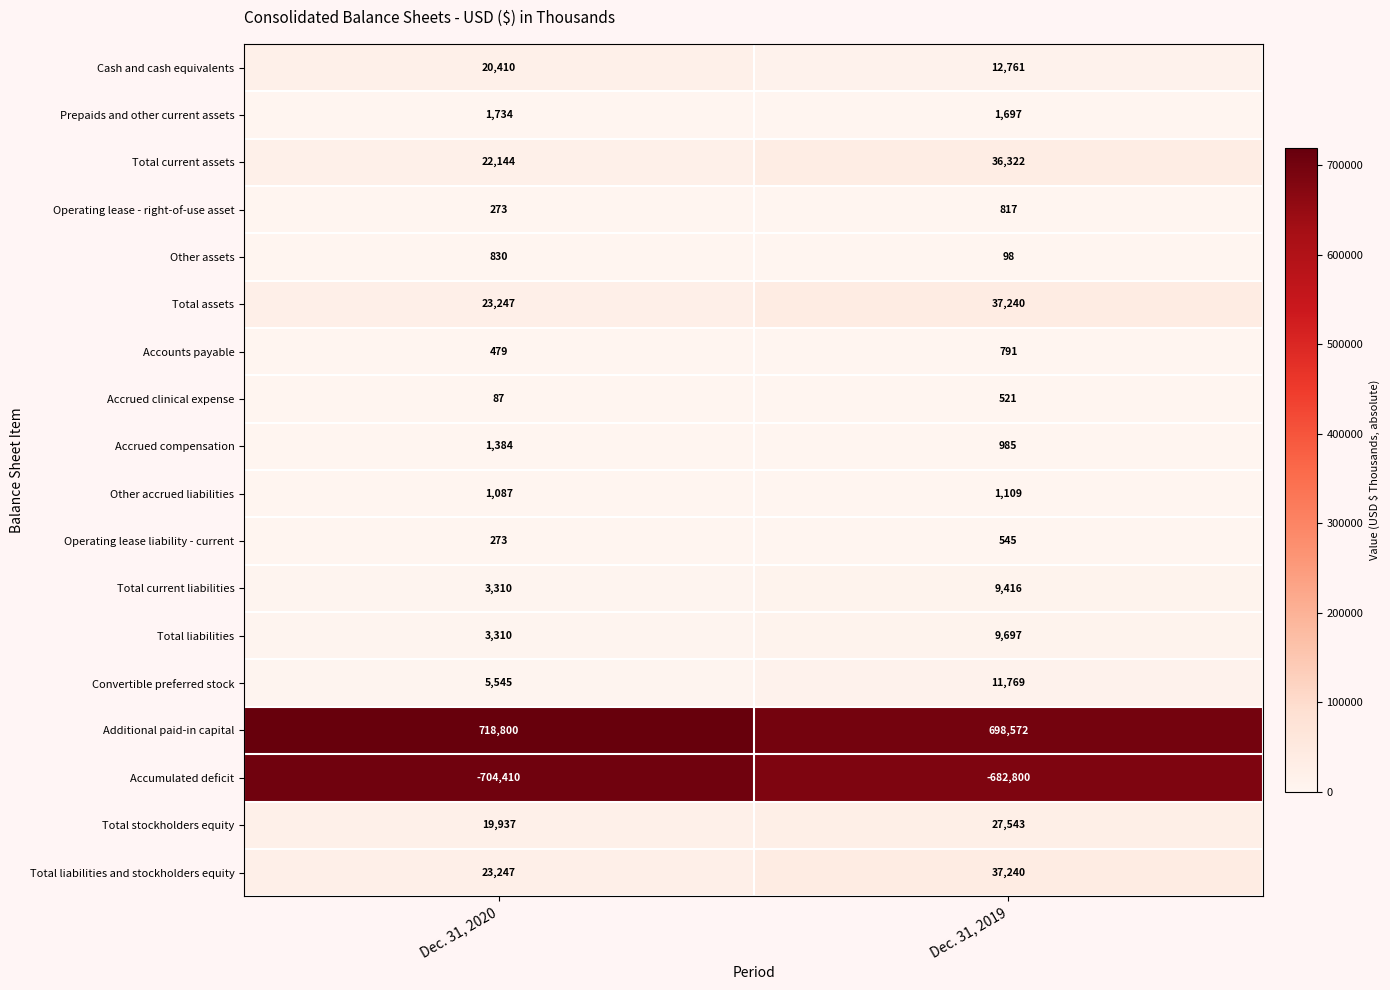

Read the Other assets value at Dec. 31, 2019.

98